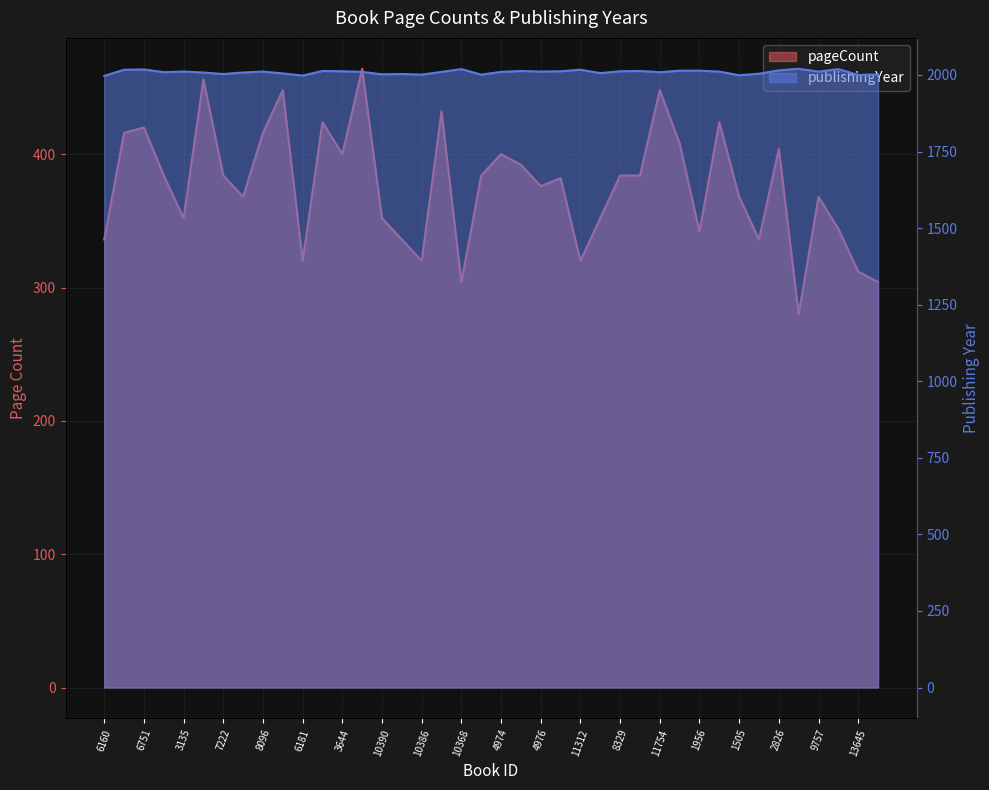

Reading left to right, extract all data points from this chart.

pageCount: 336	416	420	384	352	456	384	368	416	448	320	424	400	464	352	336	320	432	304	384	400	392	376	382	320	352	384	384	448	408	342	424	368	336	404	280	368	344	312	304
publishingYear: 1997	2017	2018	2009	2011	2008	2003	2008	2011	2005	1998	2013	2012	2010	2002	2003	2001	2010	2019	2001	2010	2013	2011	2012	2017	2006	2012	2013	2009	2014	2014	2011	1999	2004	2015	2020	2011	2019	2000	2002